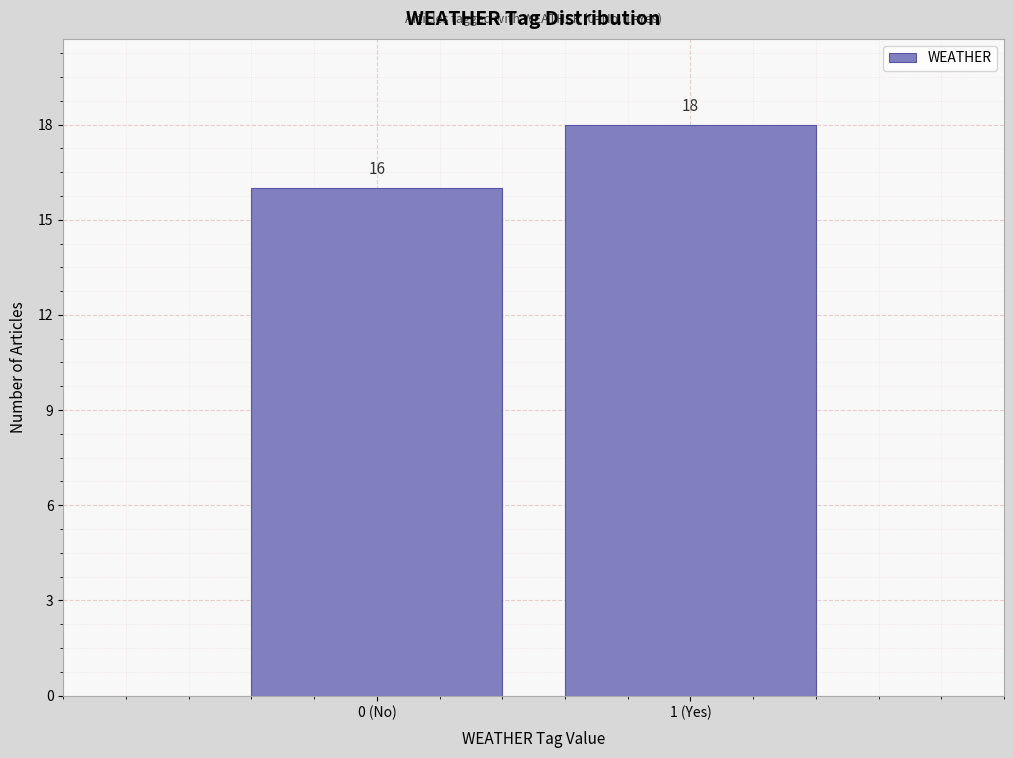

Reading left to right, list all the values displayed in this chart.

0 (No)=16	1 (Yes)=18